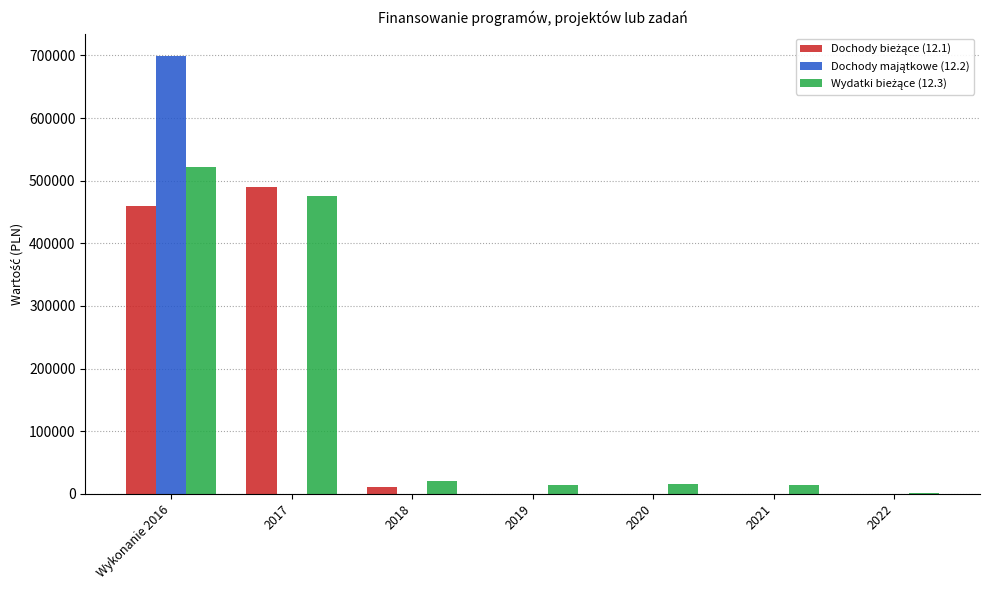

What is the total value across all series at 2017?

965378.0